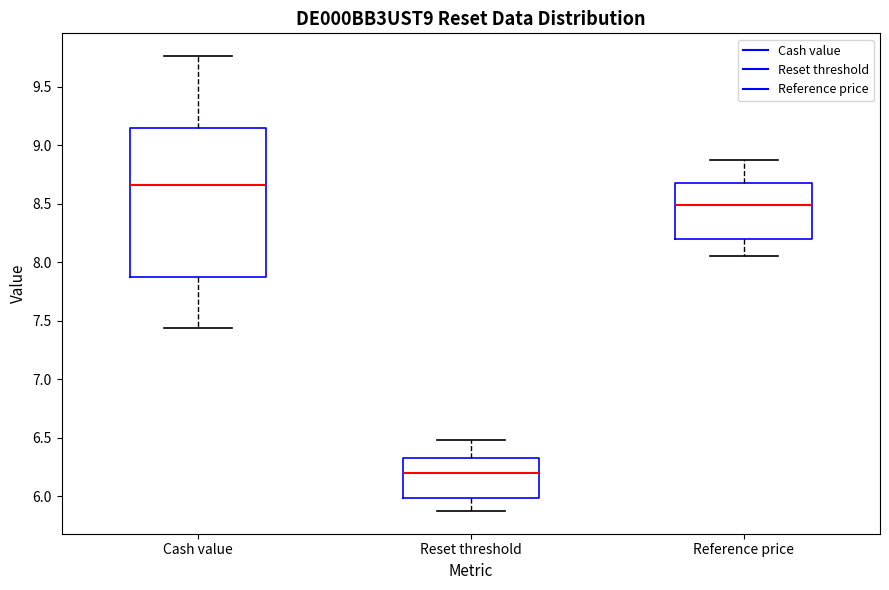

Where does the lower whisker of the box for Reset threshold end on the y-axis? The values are not printed on the chart, so give them approximately, as read against the axis.

5.90